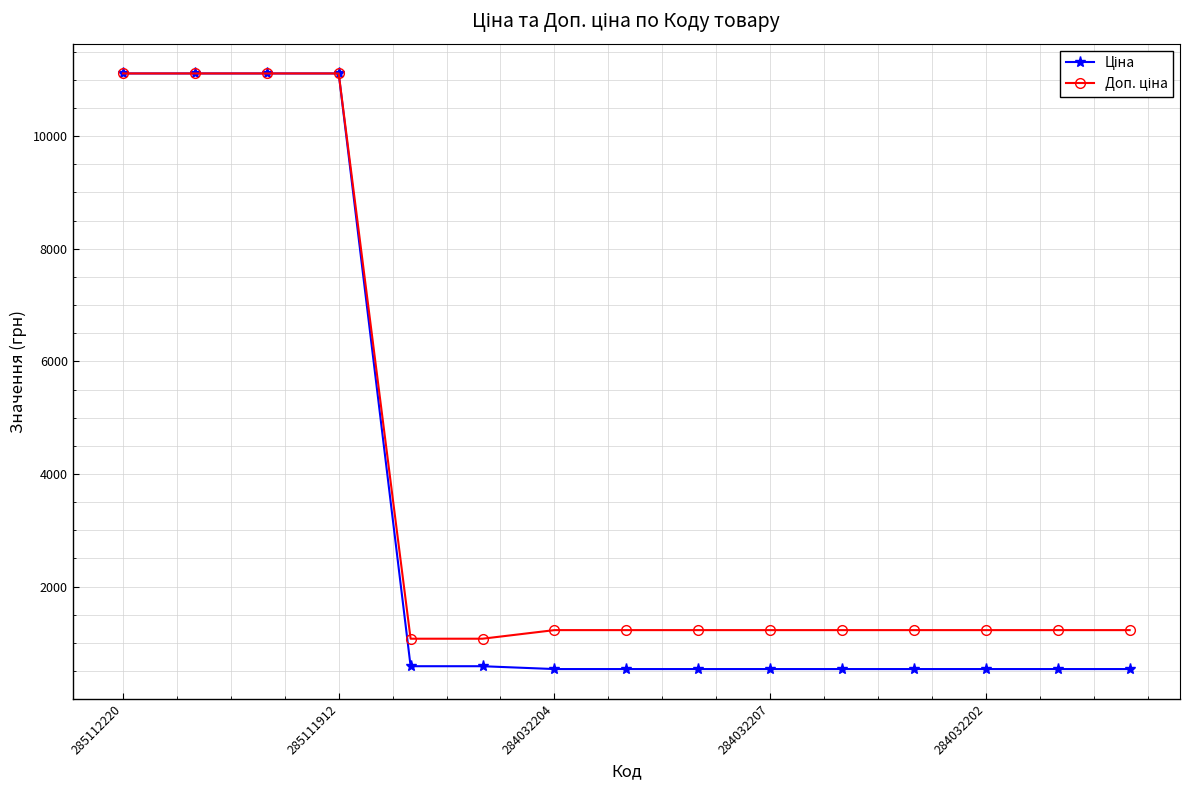

What is the maximum value shown in the chart?

11113.6